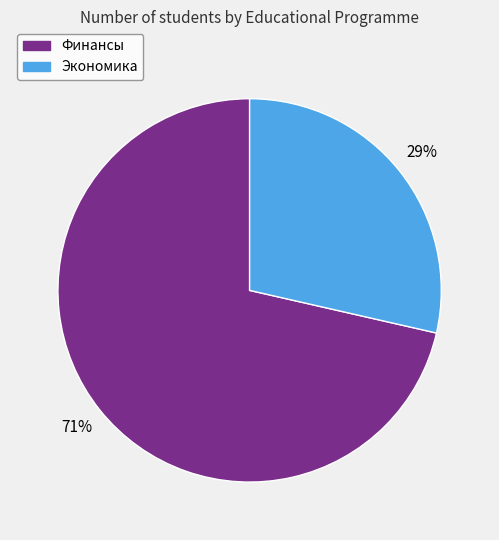

To the nearest percent, what portion does Финансы represent?

71%